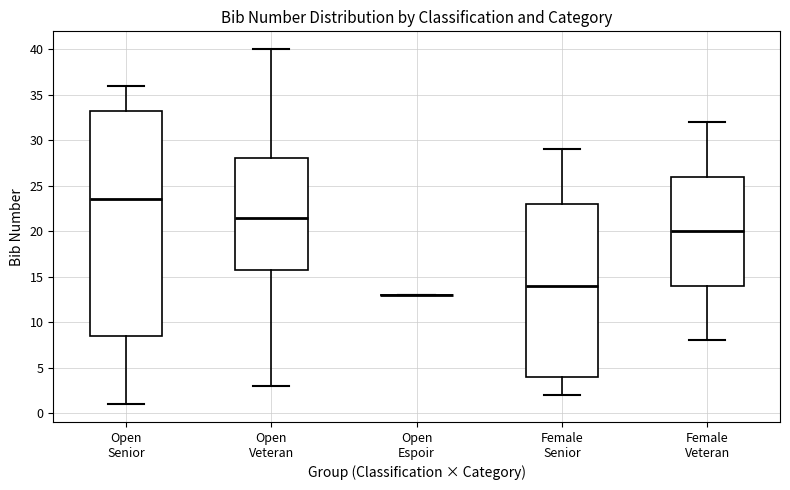

Comparing the boxes themselves (not the whiskers), which one is the tallest?

Open Senior